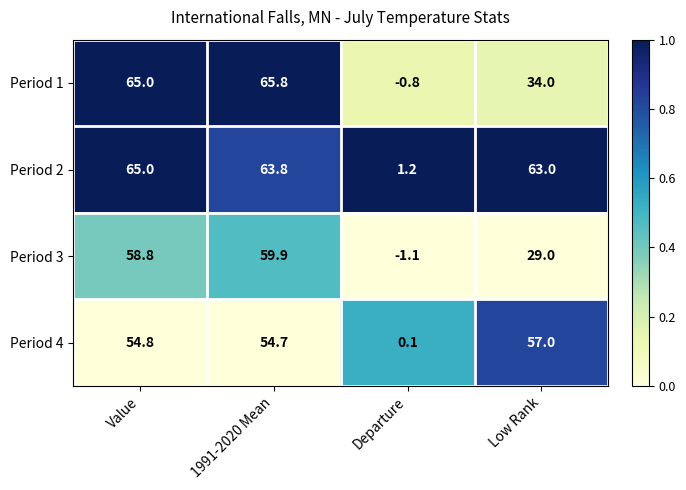

What value does the Period 2 series have at 1991-2020 Mean?

63.8